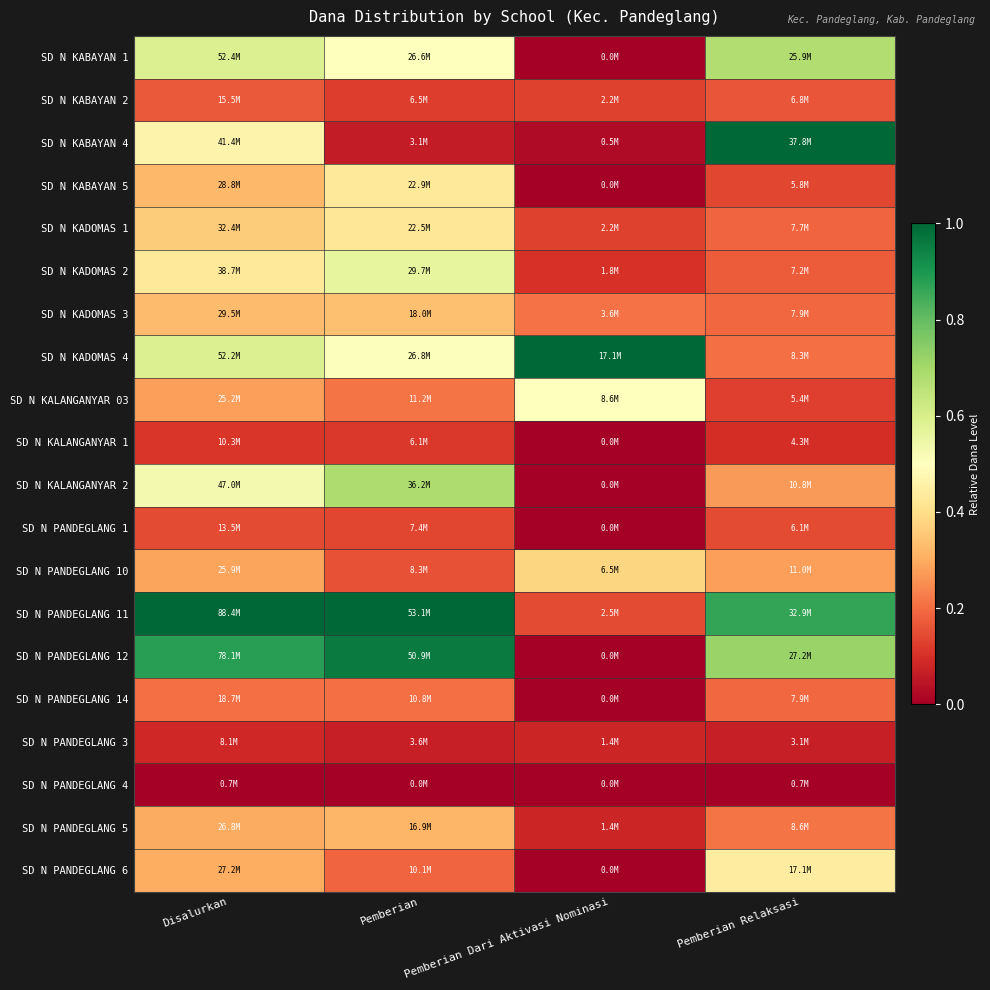

How many series are shown in this chart?

20